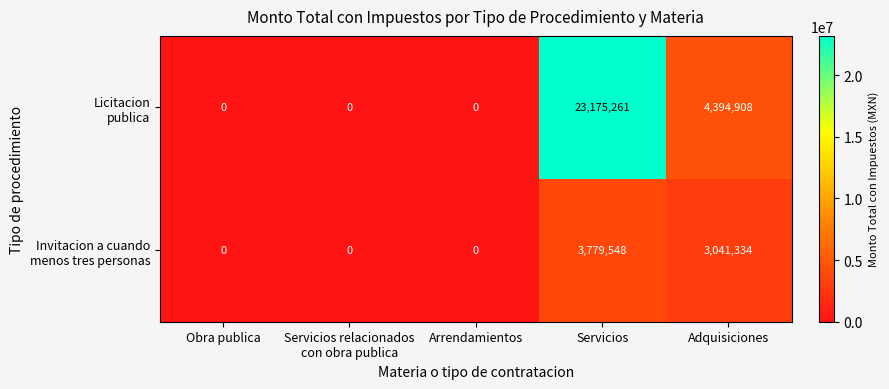

At which category is the sum across all series the highest?

Servicios